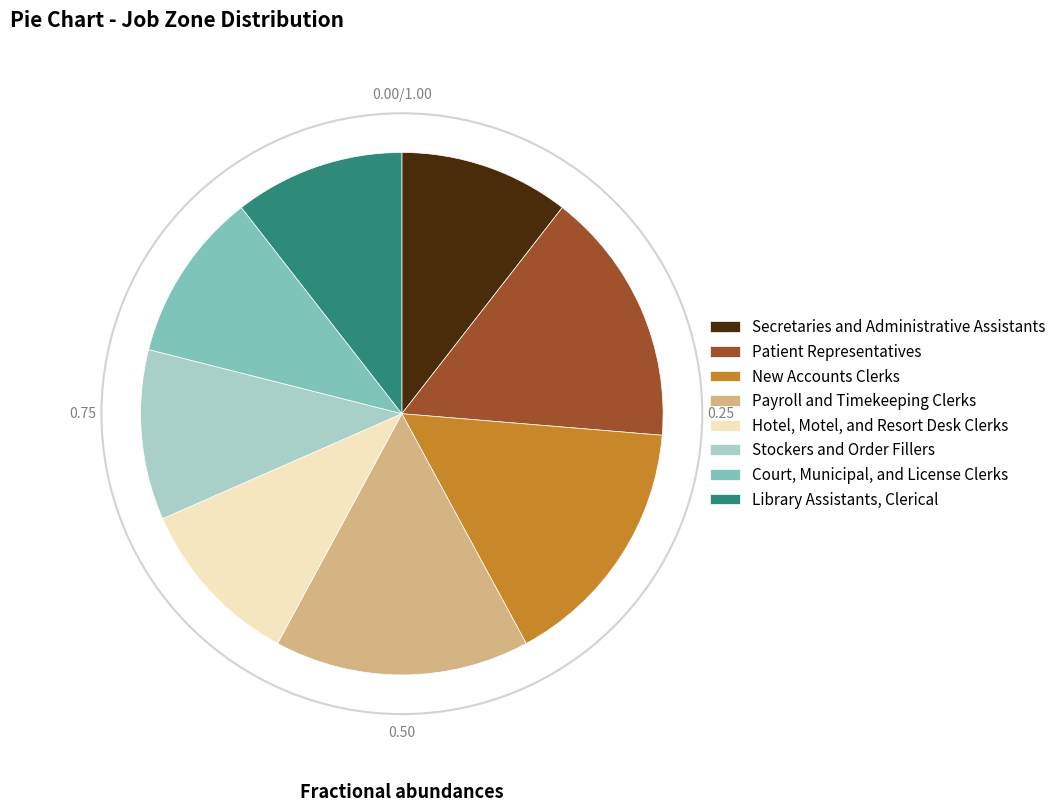

Count the number of slices in the pie.

8